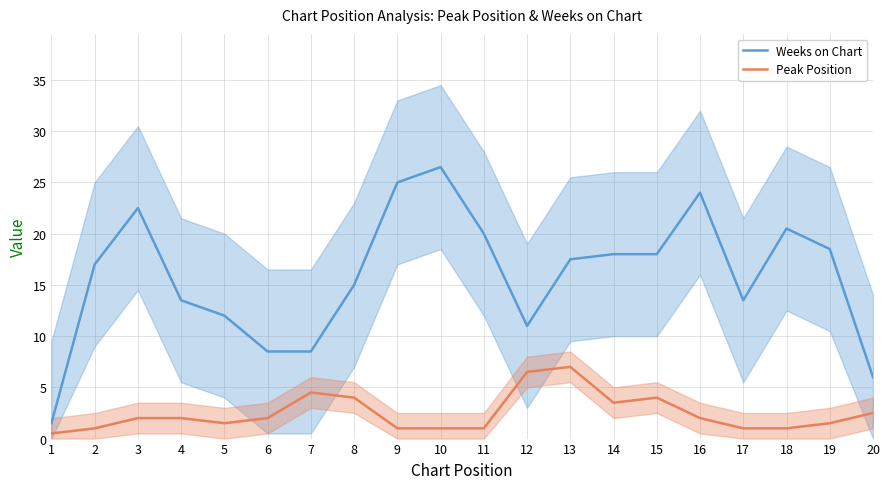

What are all the series names shown in the legend?

Weeks on Chart, Peak Position